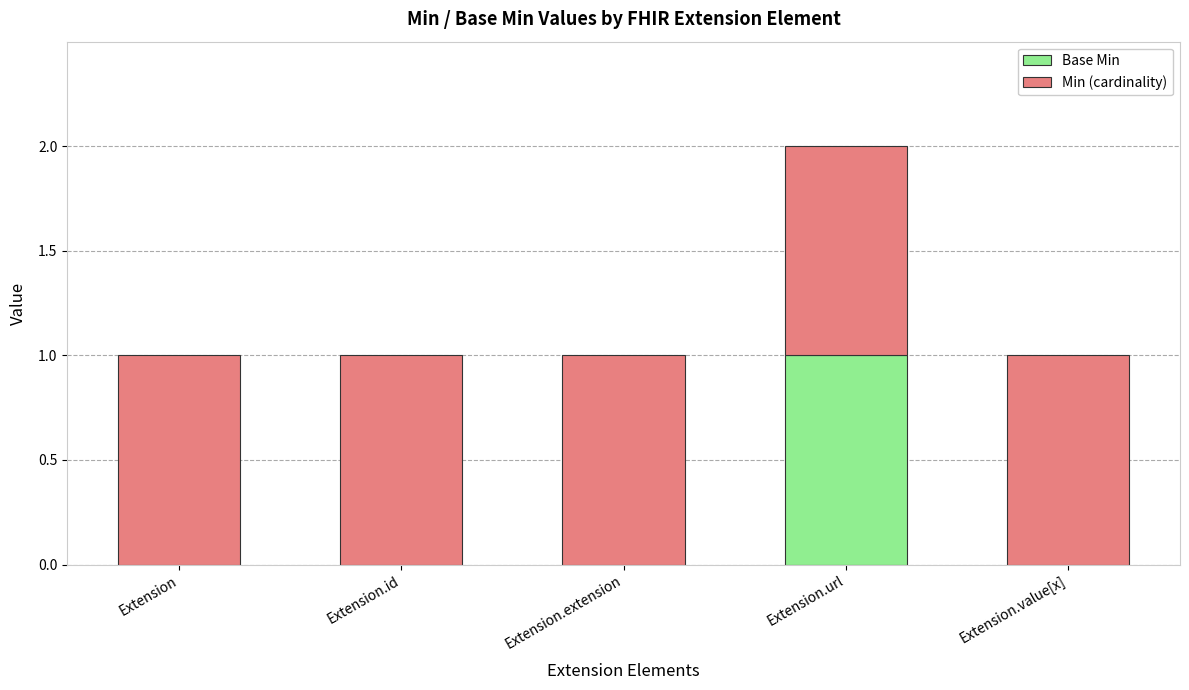

At which category is the sum across all series the highest?

Extension.url